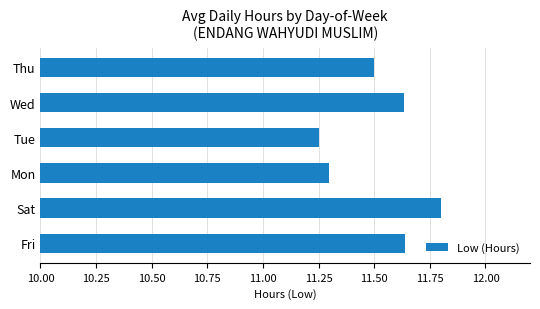

How many values are between 11 and 12?

6